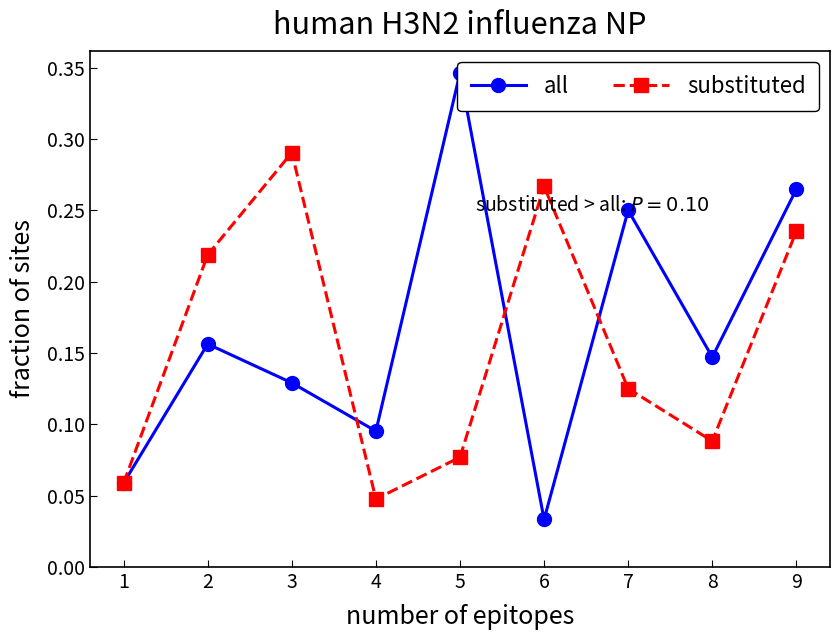

What is the value of the all point at the 8th from the left?

0.1